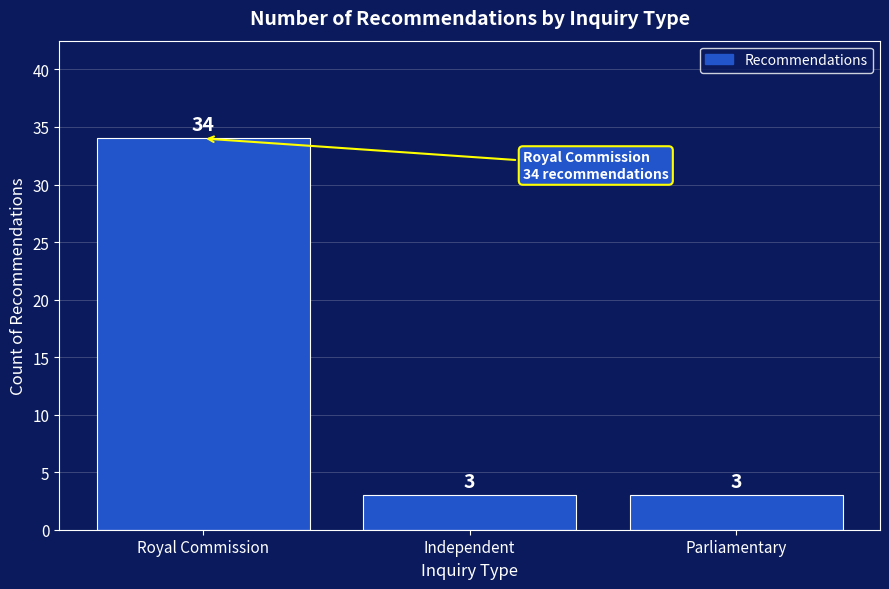

Is it true that the value at Royal Commission is 34?

True